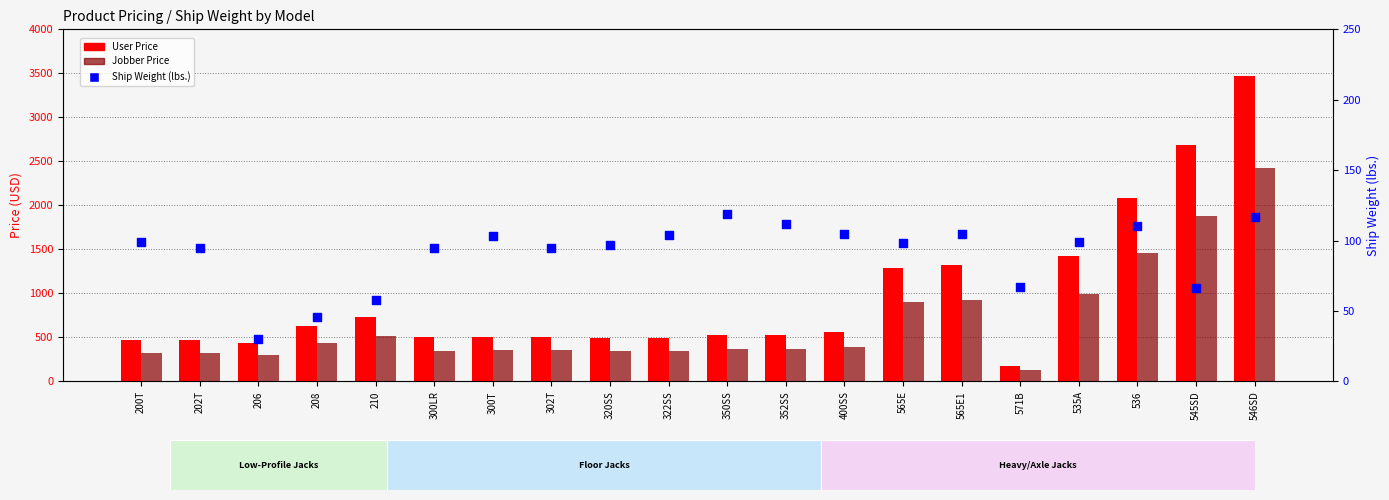

Which series has the widest spread of Y values?

User Price